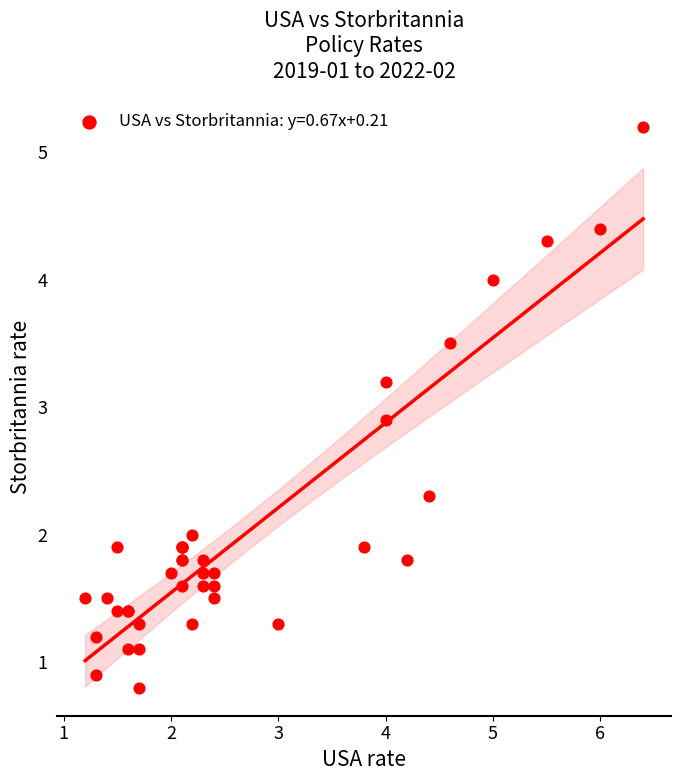

What Y value in the scatter plot is closest to 3?

2.9